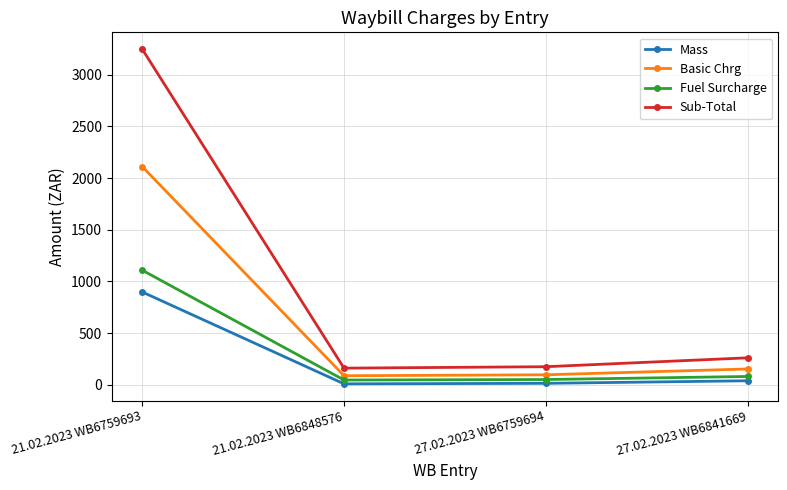

Is the value of Sub-Total at 21.02.2023 WB6848576 greater than the value of Mass at 27.02.2023 WB6759694?

Yes